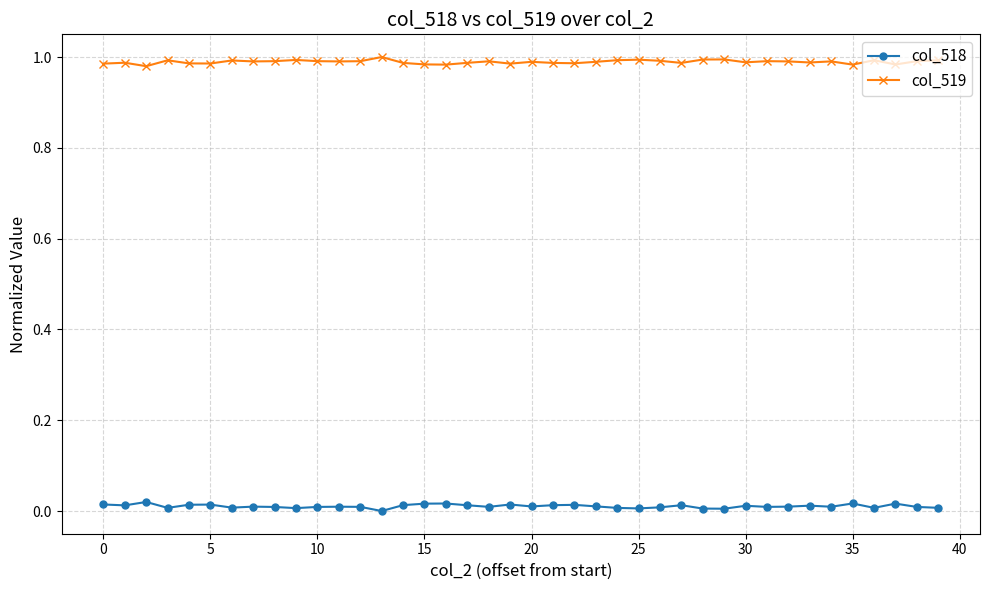

Does the chart display data point markers on the line(s)?

Yes